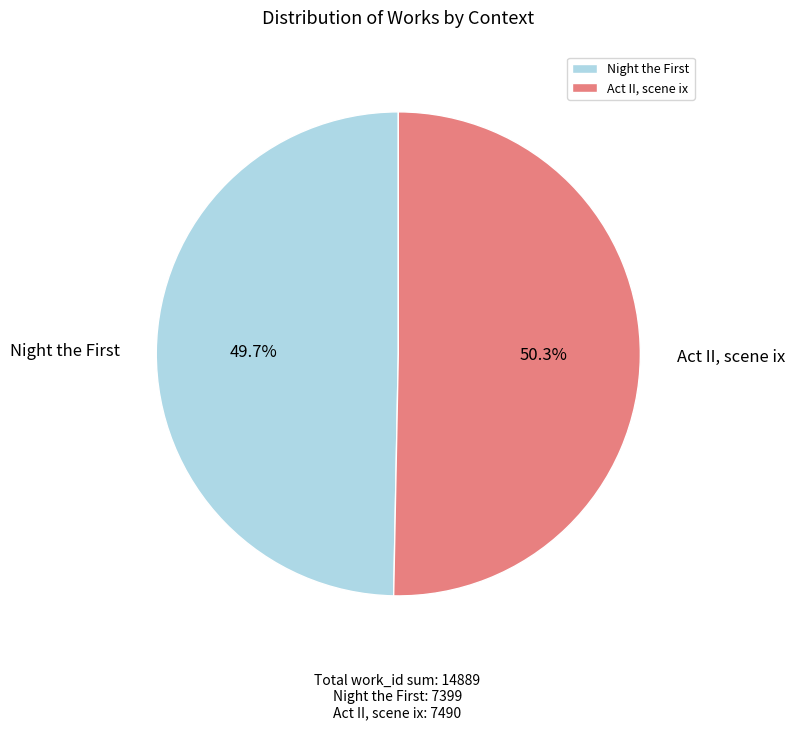

To the nearest percent, what portion does Act II, scene ix represent?

50%